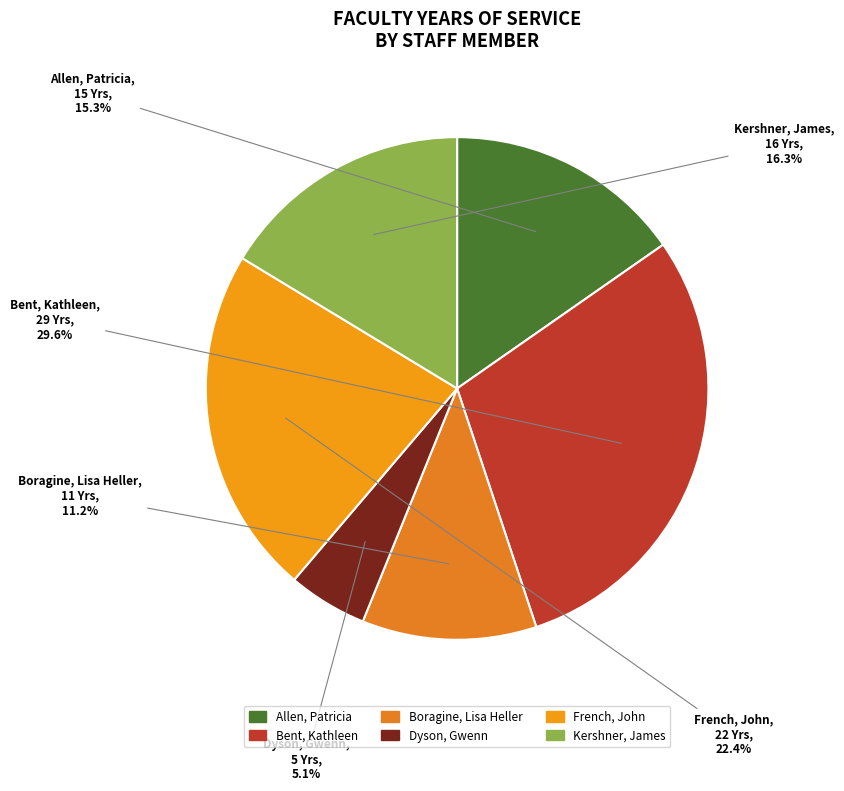

Rank the categories by value from highest to lowest.

Bent, Kathleen, French, John, Kershner, James, Allen, Patricia, Boragine, Lisa Heller, Dyson, Gwenn